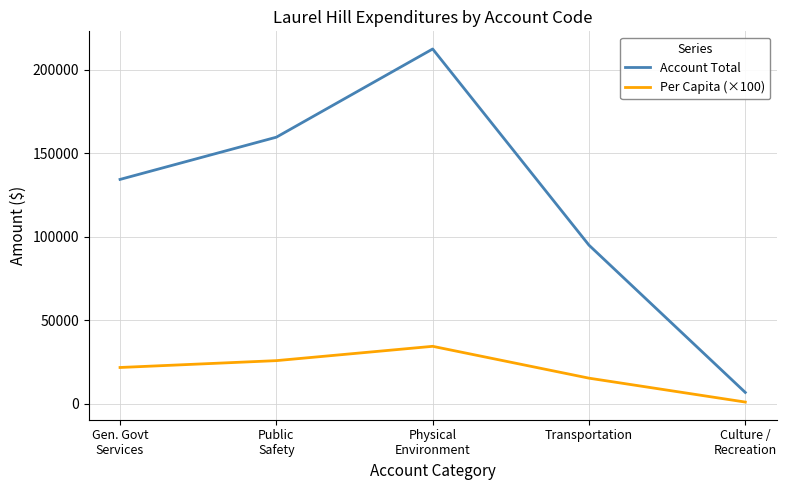

How many lines are shown in the chart?

2